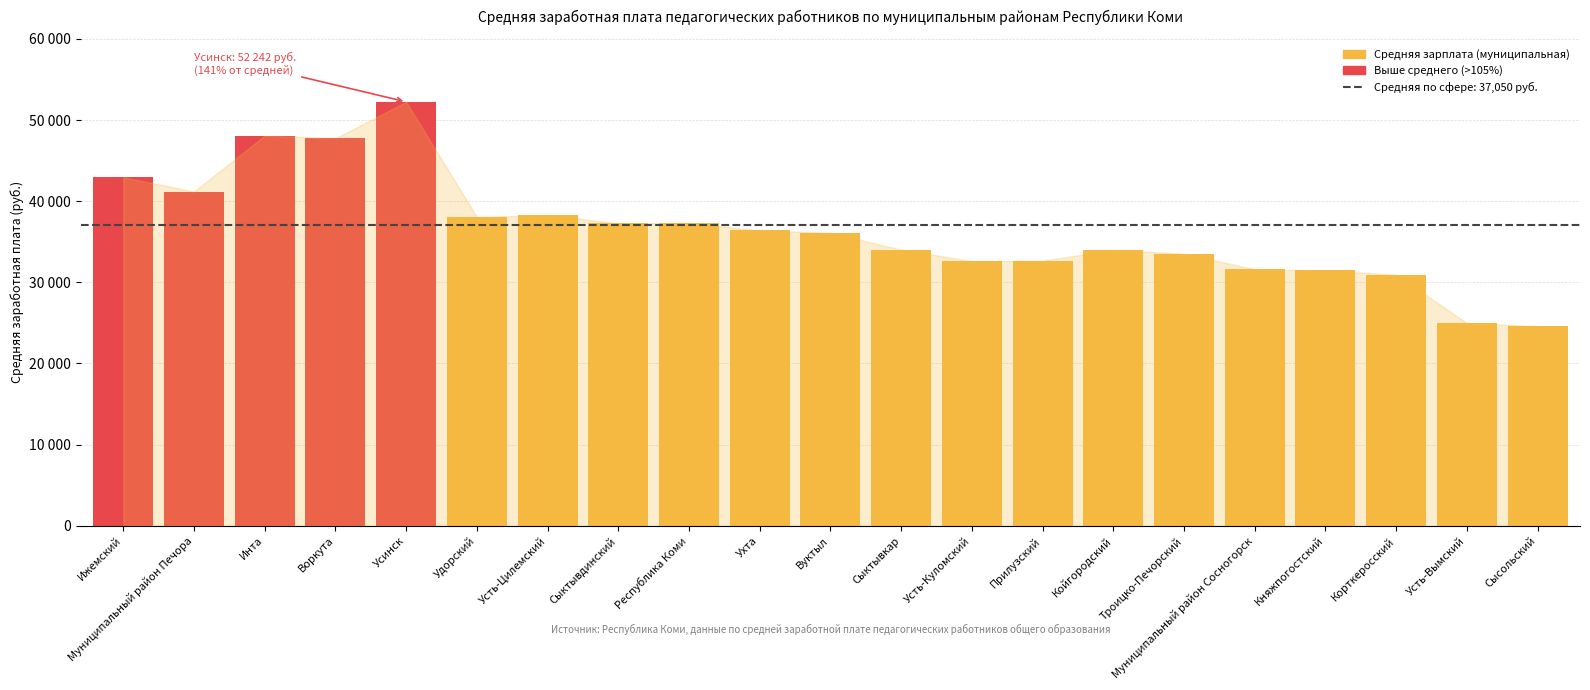

Does the chart contain any negative values?

No